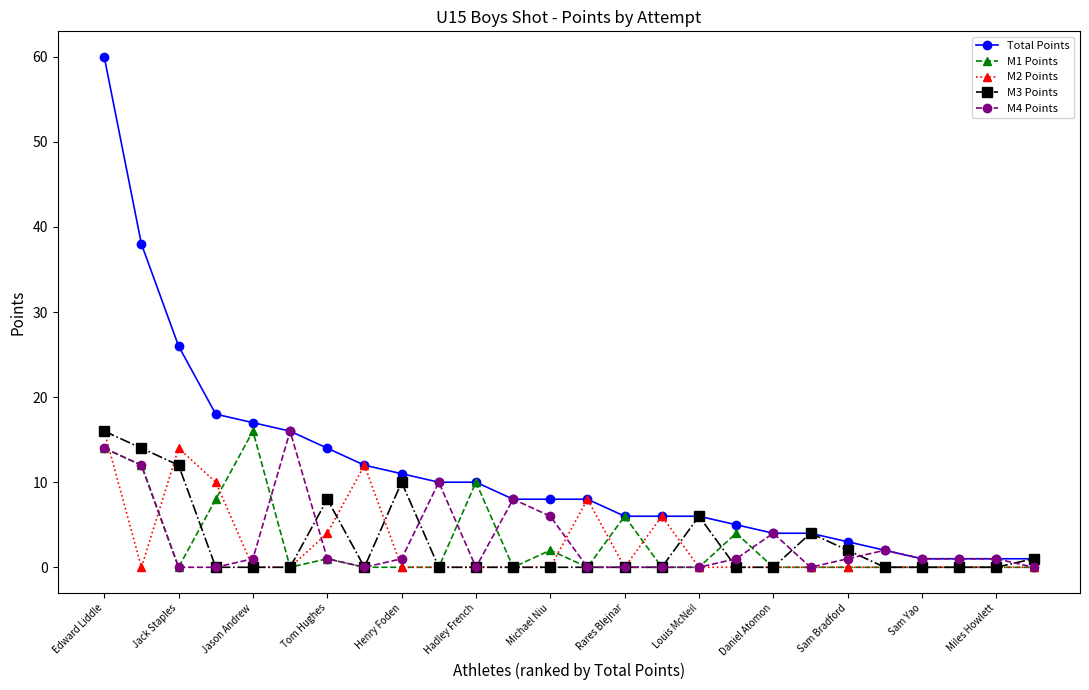

What is the maximum value for Total Points?

60